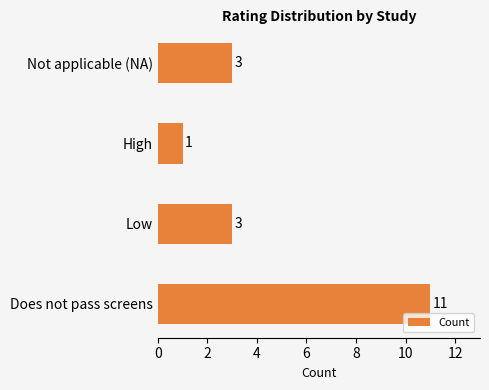

Is it true that the value at Does not pass screens is 7?

False